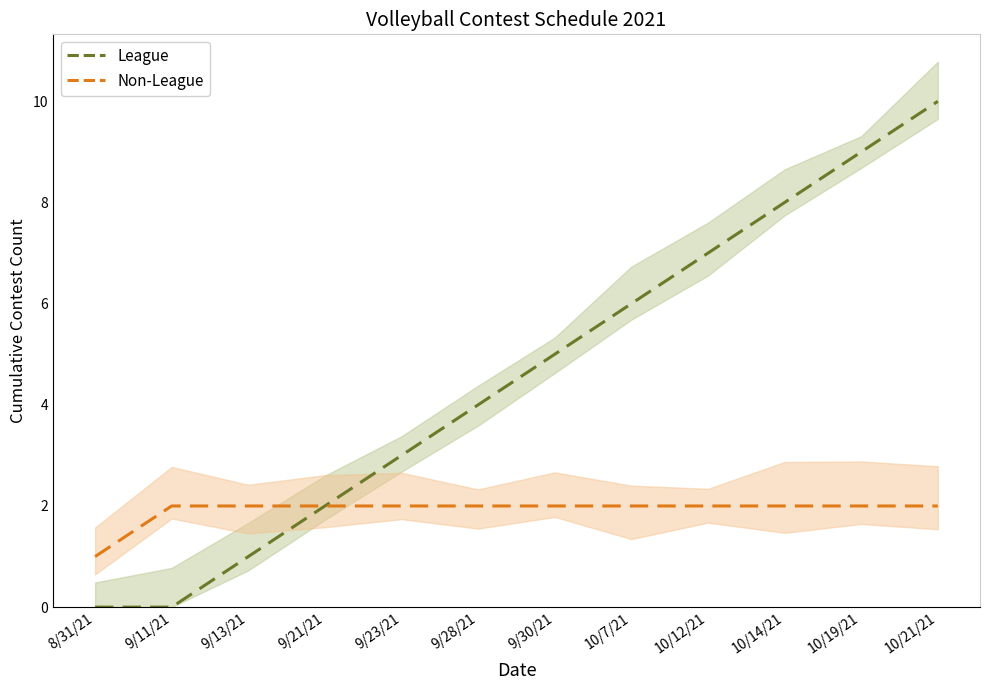

At which category is the sum across all series the highest?

10/21/21